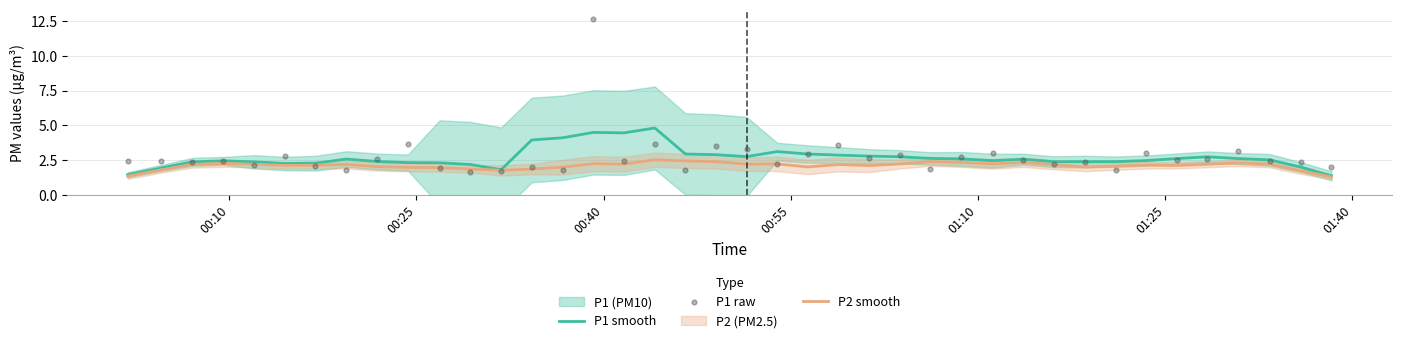

Which series contains the lowest Y value?

P2 smooth